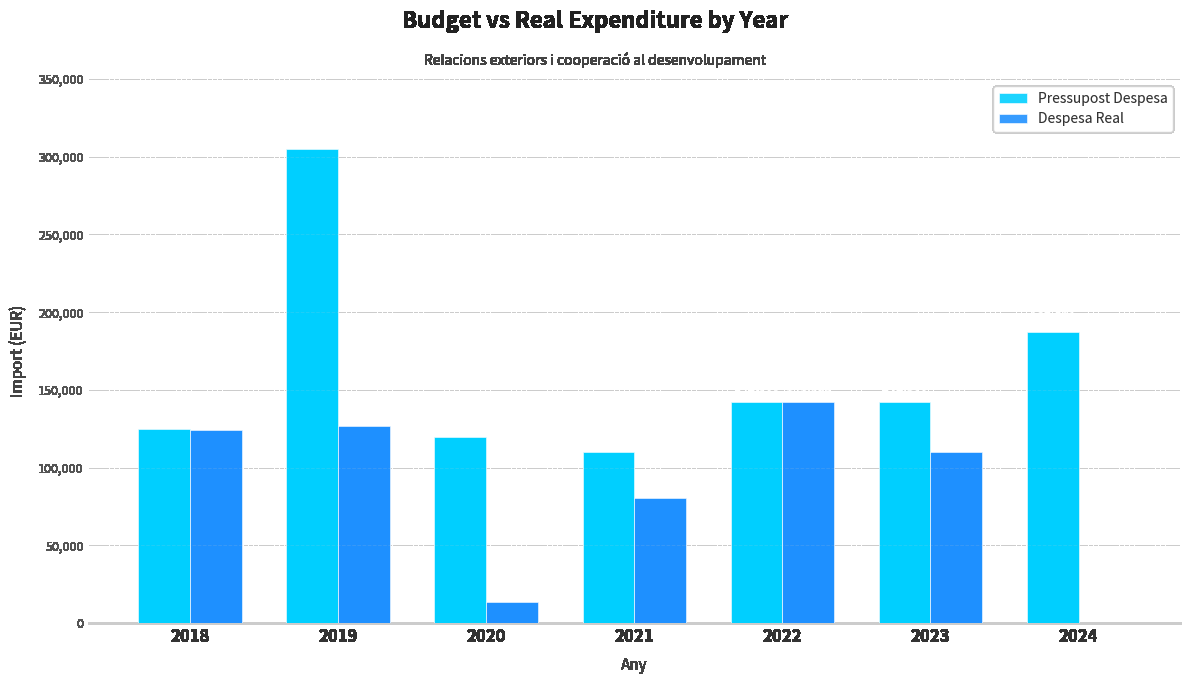

What is the maximum value shown in the chart?

305000.0